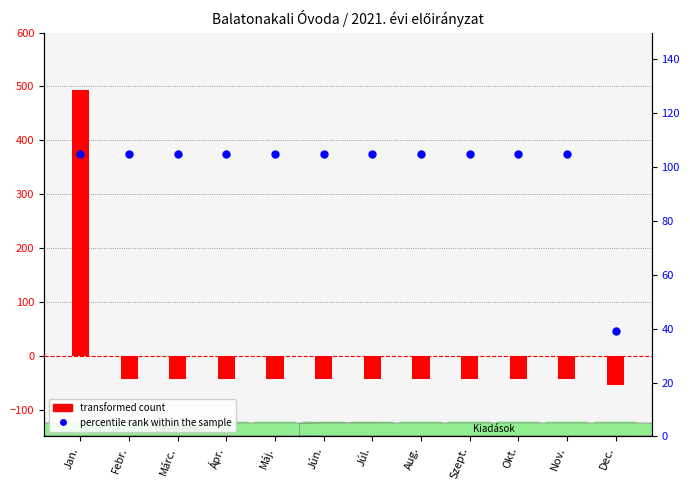

What are all the series names shown in the legend?

transformed count, percentile rank within the sample